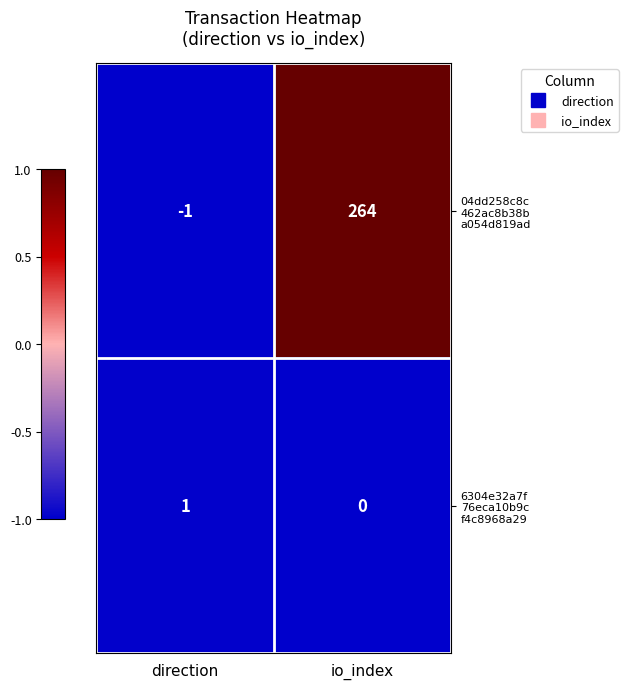

How many series are shown in this chart?

2